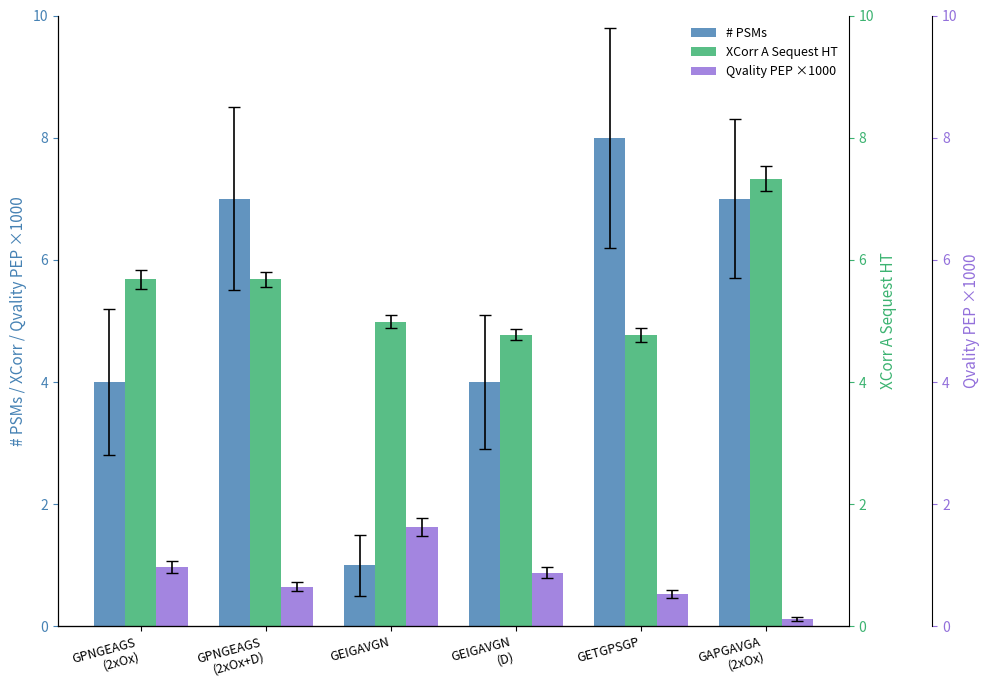

Between GETGPSGP and GPNGEAGS
(2xOx+D), which is larger?

GETGPSGP